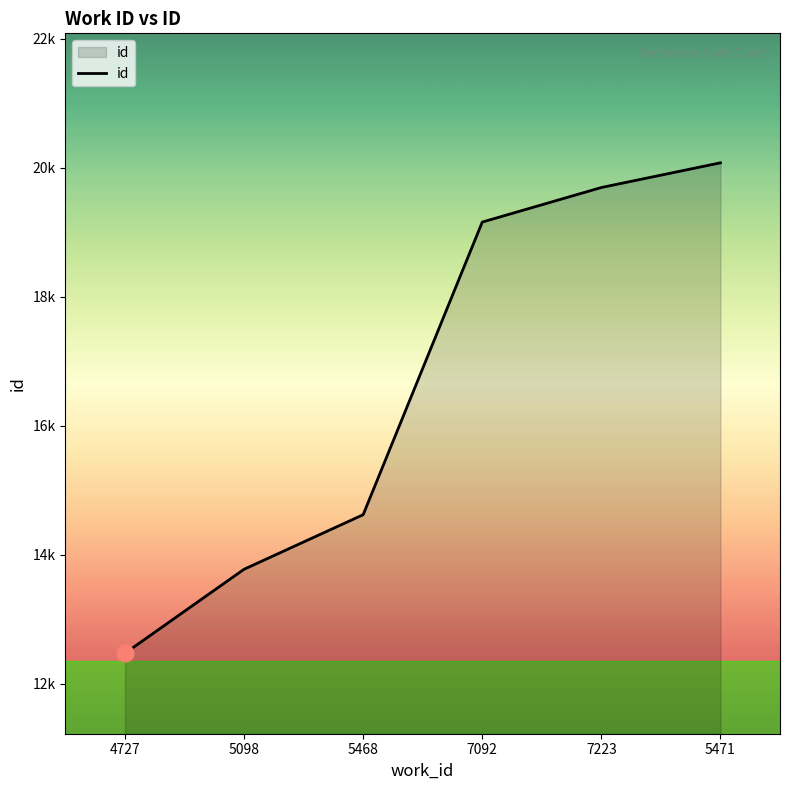

Does the chart have visible grid lines?

No